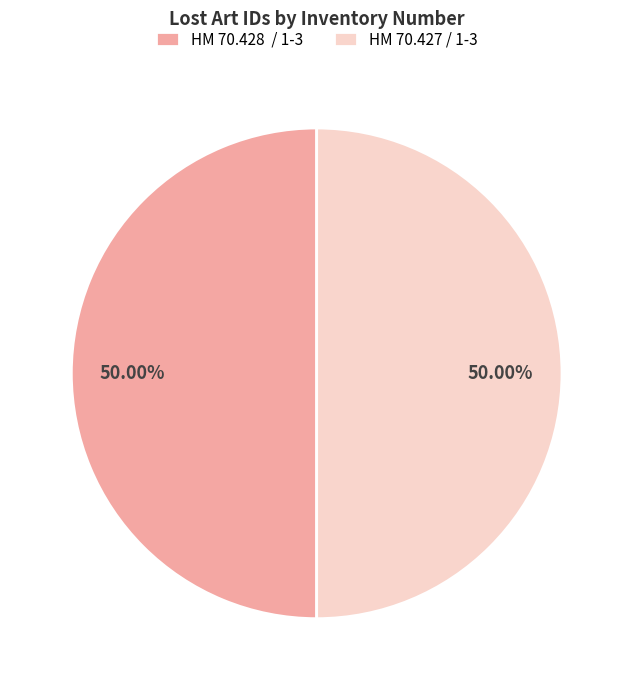

Approximately how many times larger is the value at HM 70.428 / 1-3 compared to HM 70.427 / 1-3?

1.0